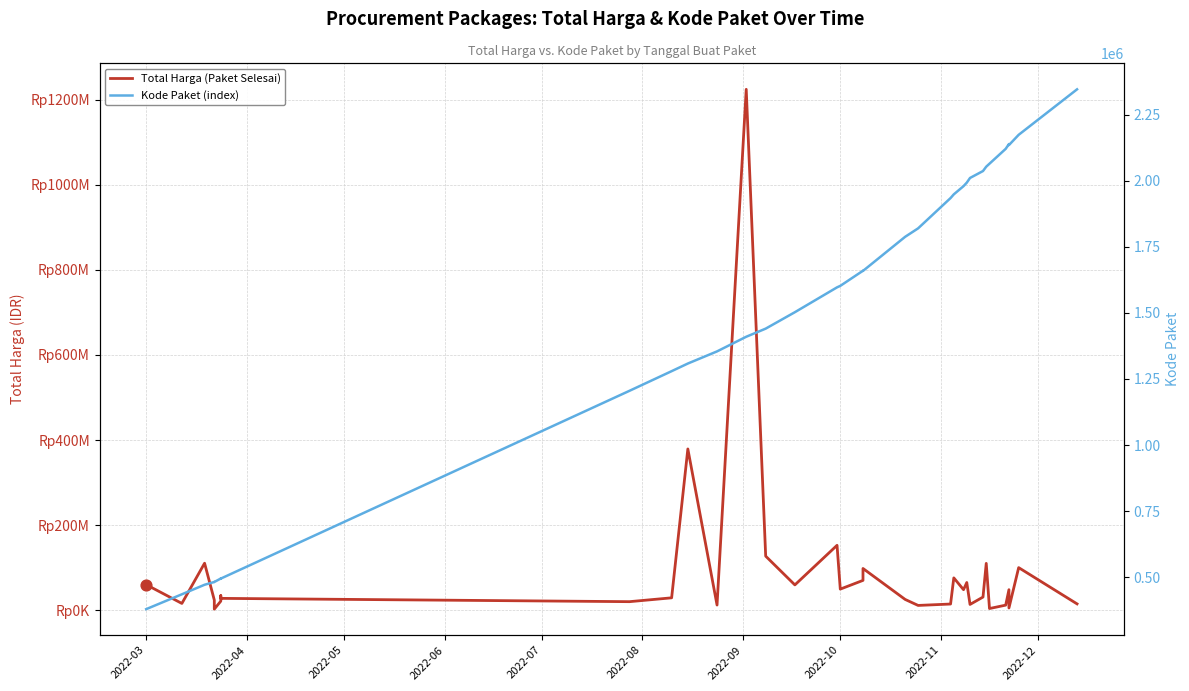

Which series has the largest total across all categories?

Total Harga (Paket Selesai)